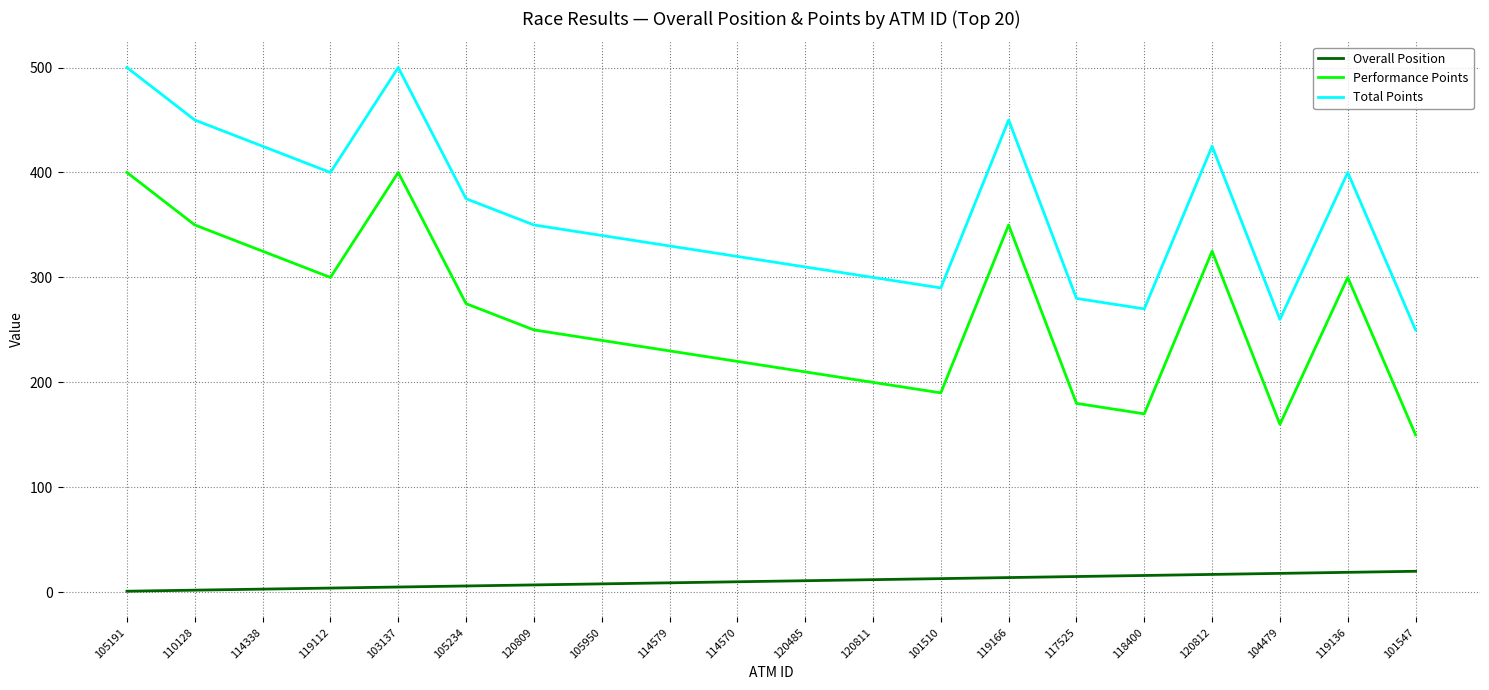

What is the spread (max minus min) of values at 105191?

499